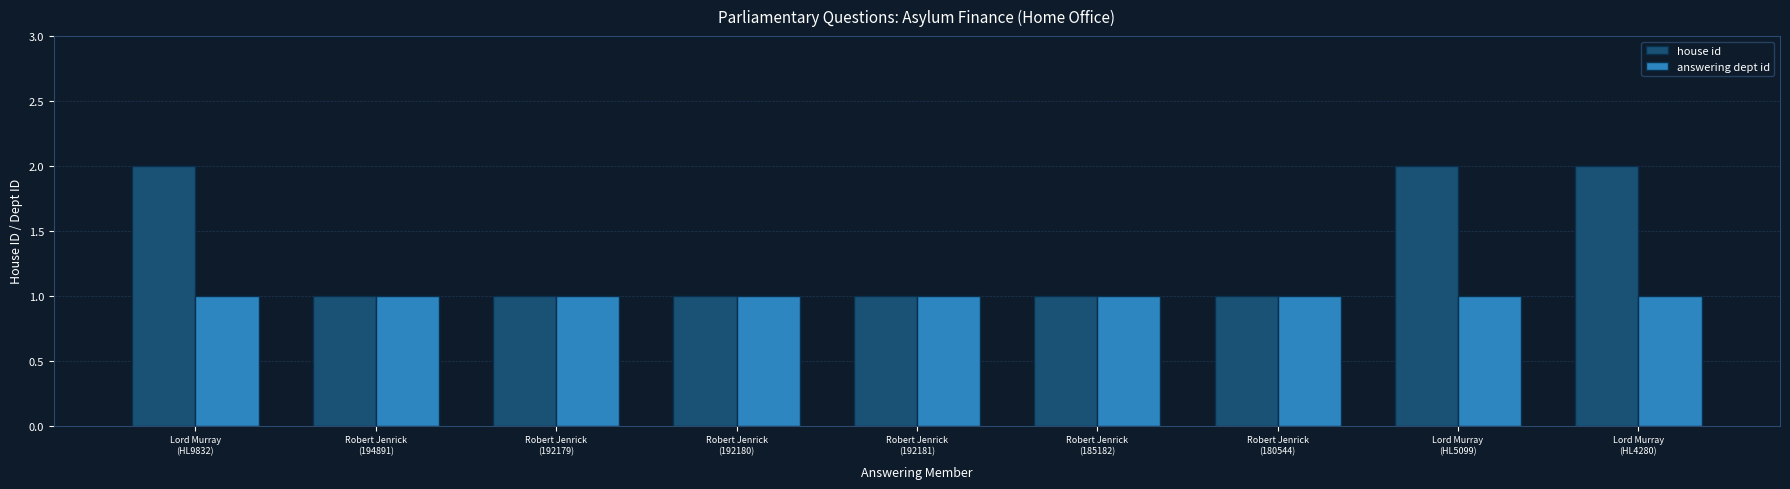

True or false: house id has a value of 2 at Lord Murray
(HL9832).

True